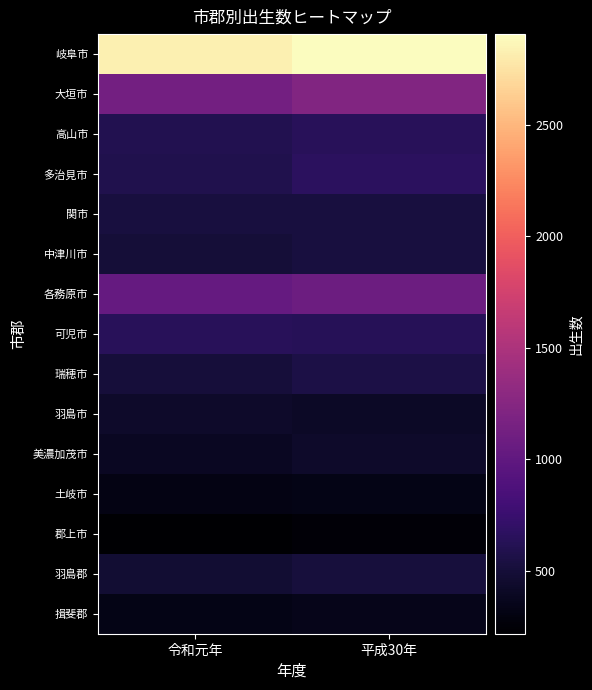

Which series has the largest total across all categories?

岐阜市